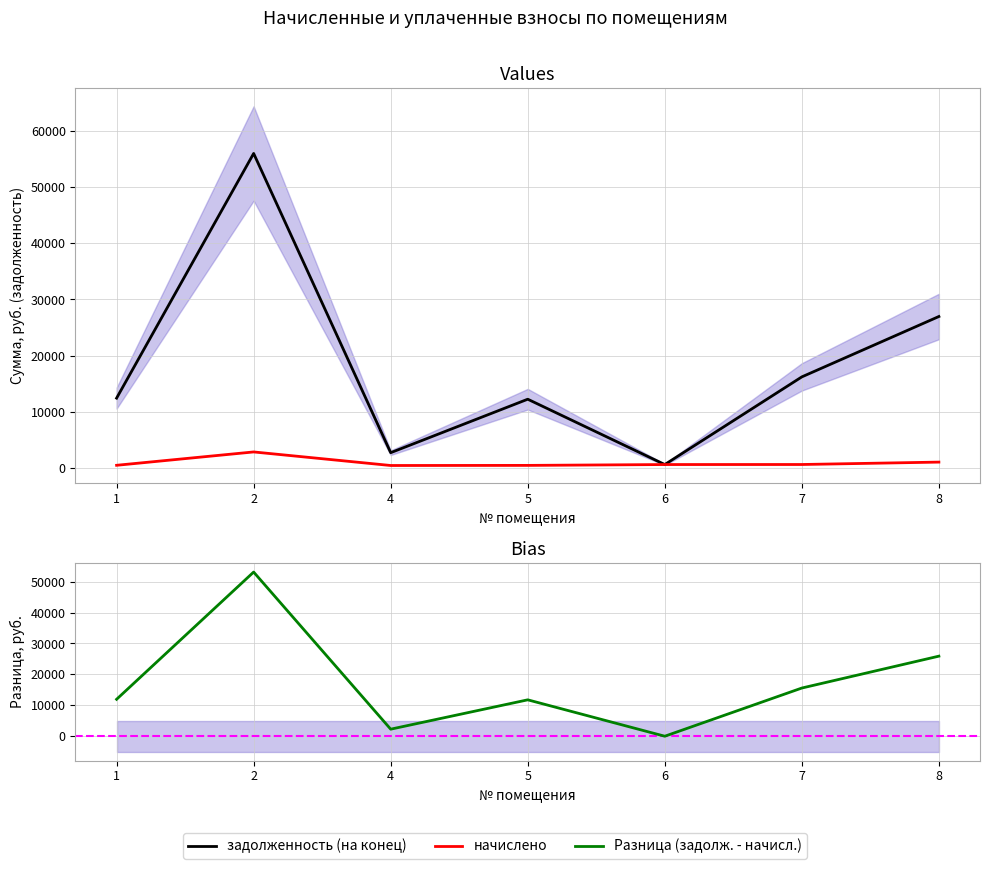

What is the difference between the second highest and minimum values in the Разница (задолж. - начисл.) series?

25898.4